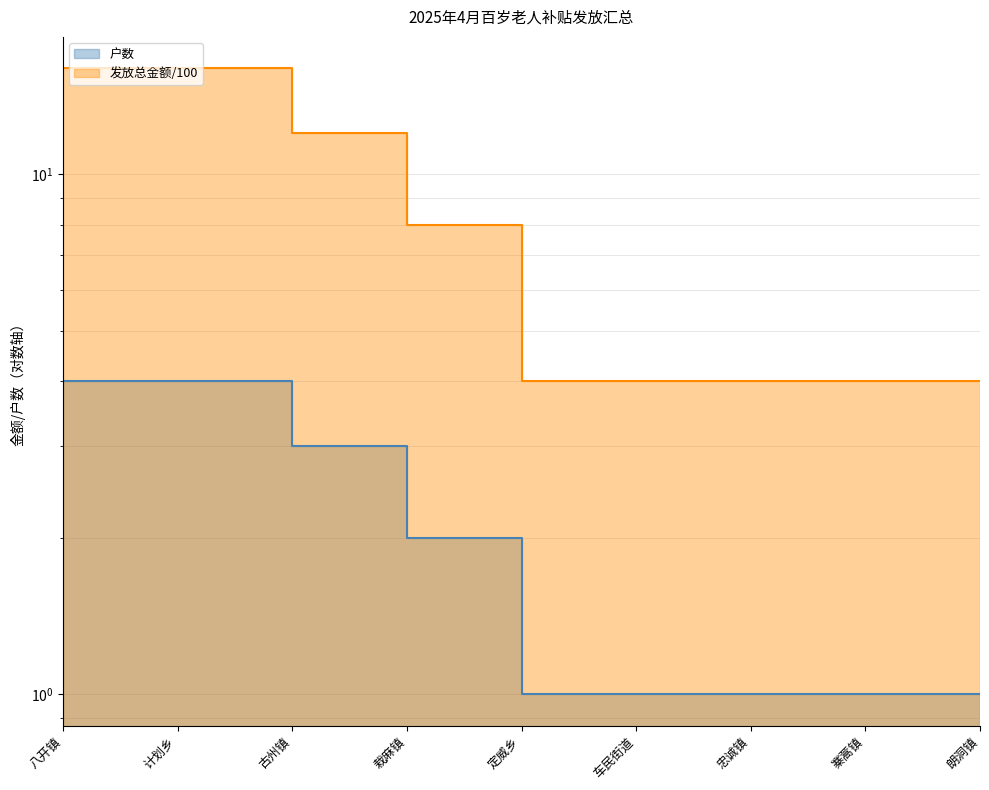

What is the average value of the 发放总金额（元） series?

8